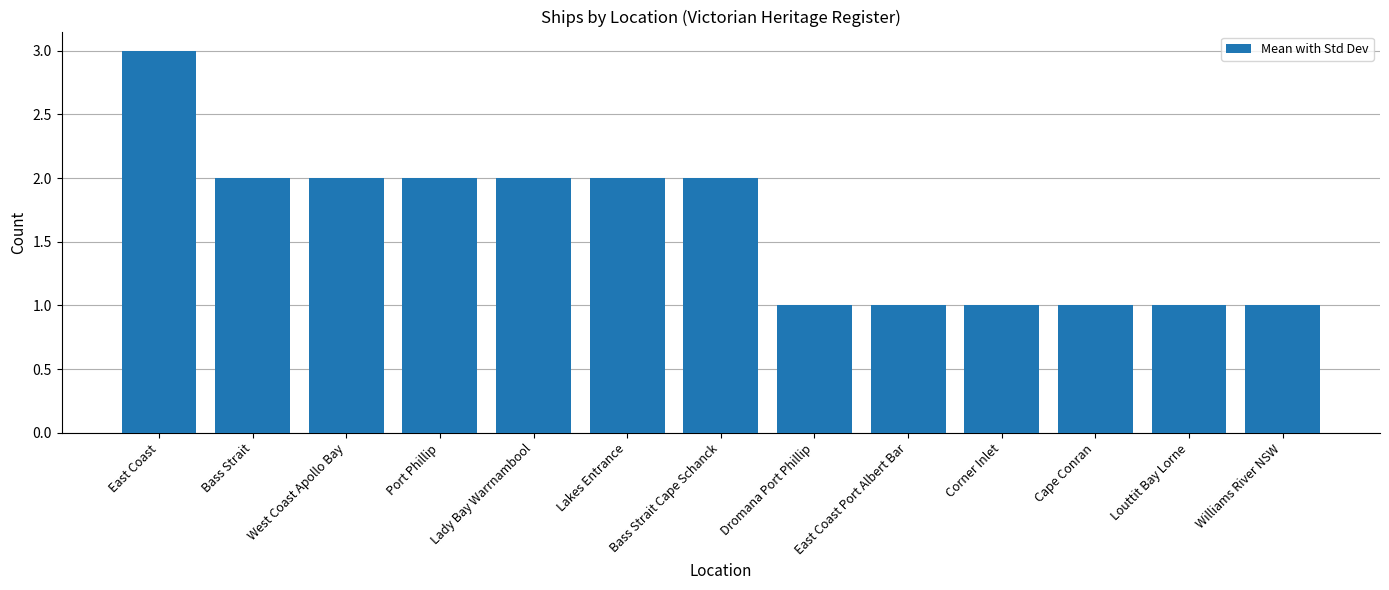

At which label does the data first exceed 2?

East Coast